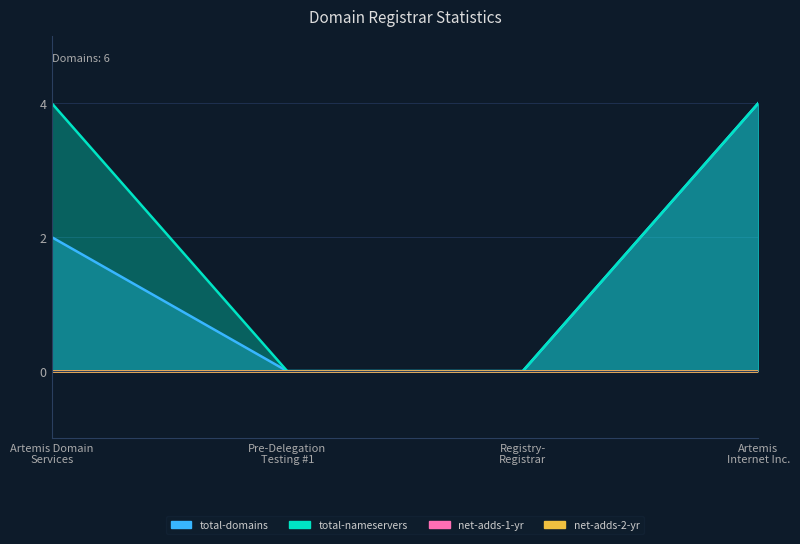

Is it true that total-domains equals 4 at Artemis Internet Inc.?

True